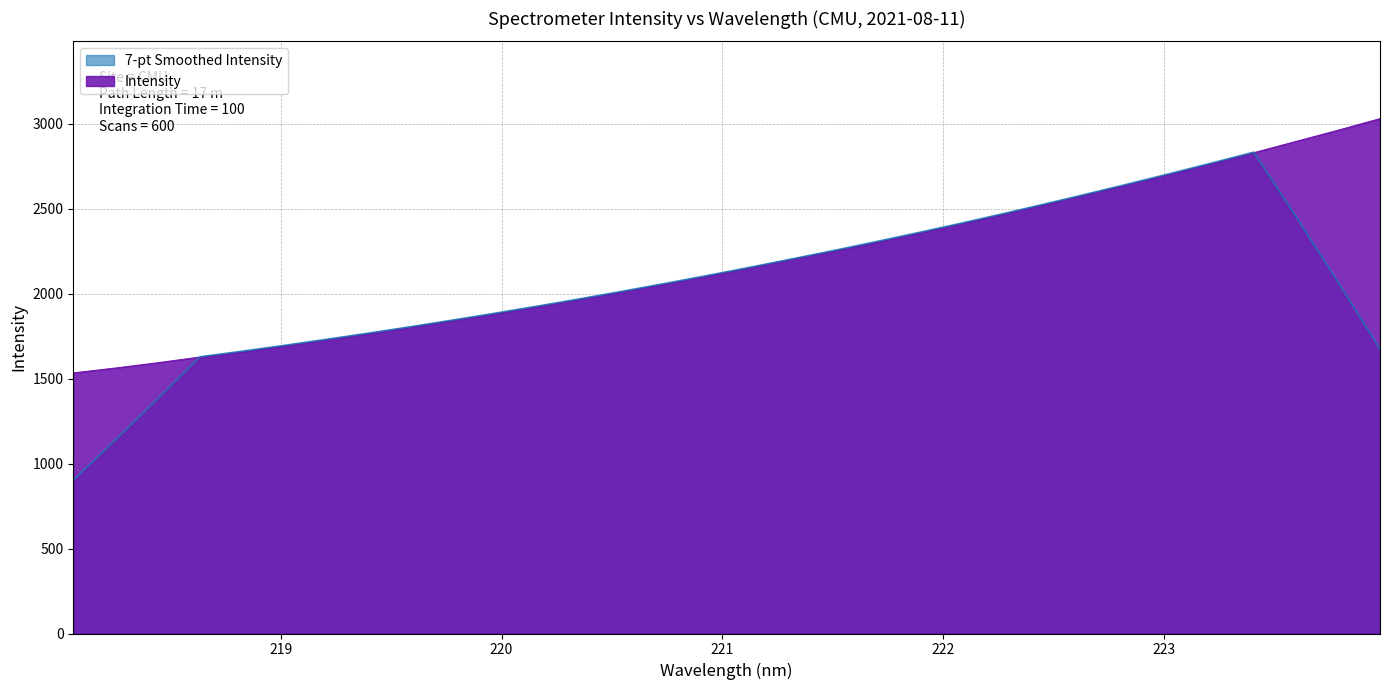

What is the value of the 1st point from the left?

1533.2